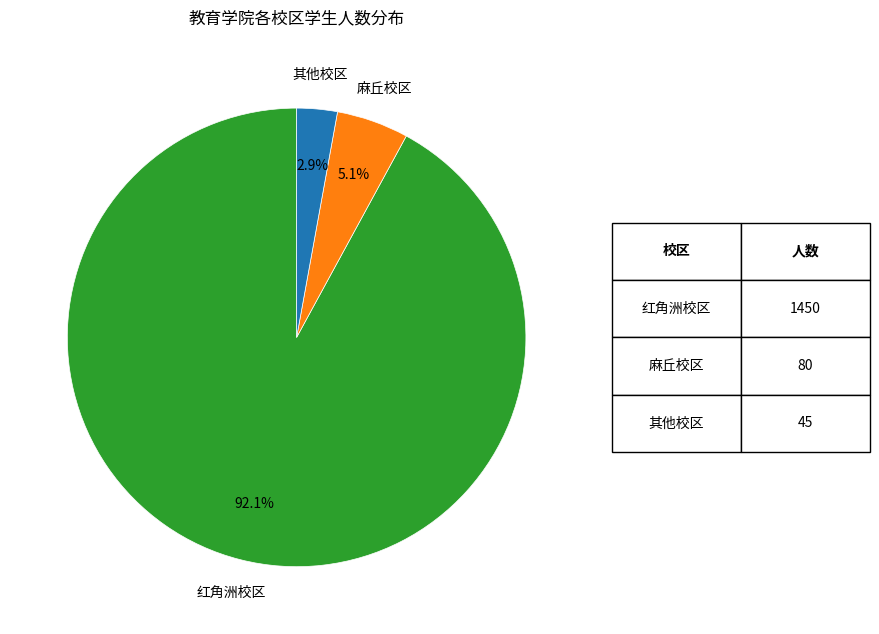

Does any single category account for the majority?

Yes